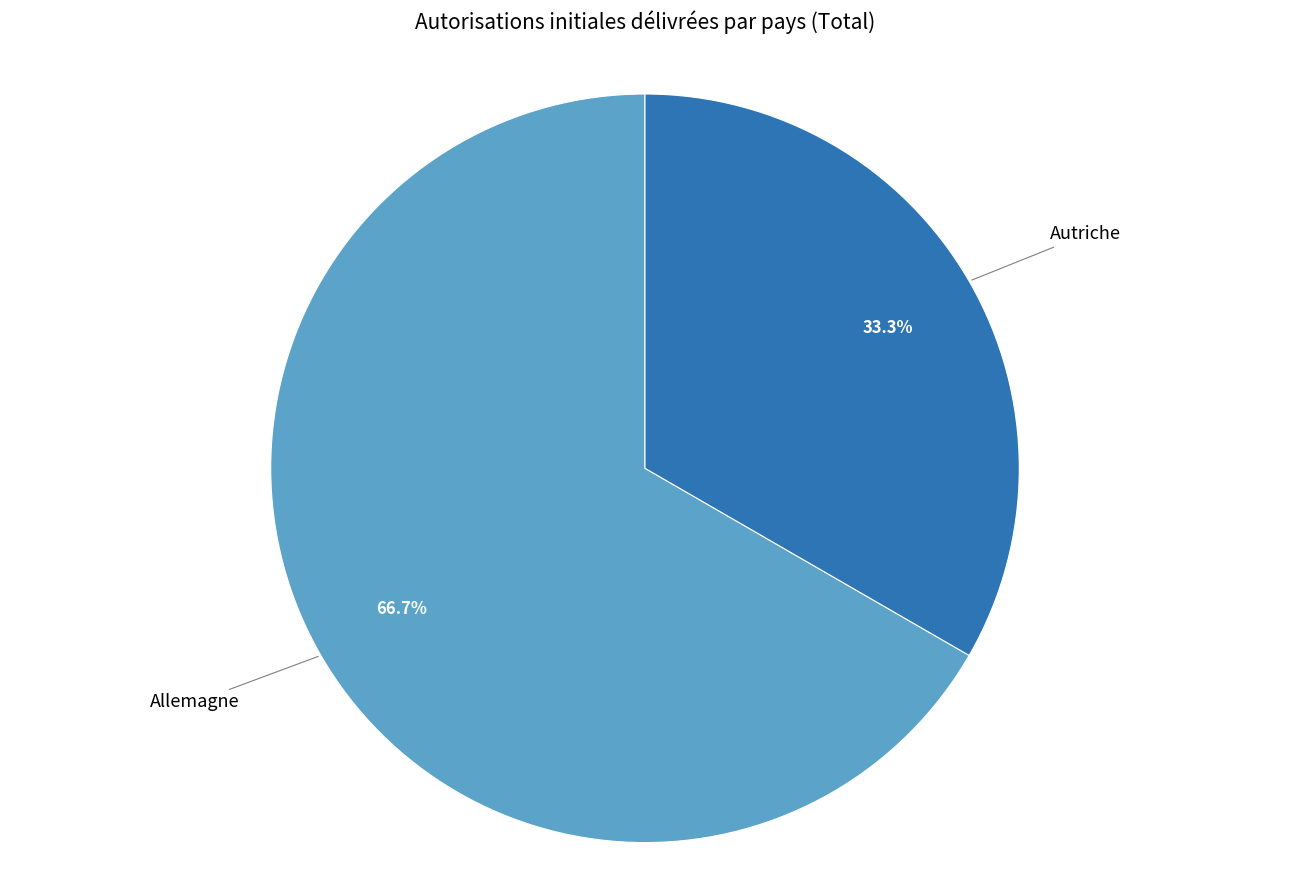

To the nearest percent, what is the difference between the largest and smallest slice percentages?

33%